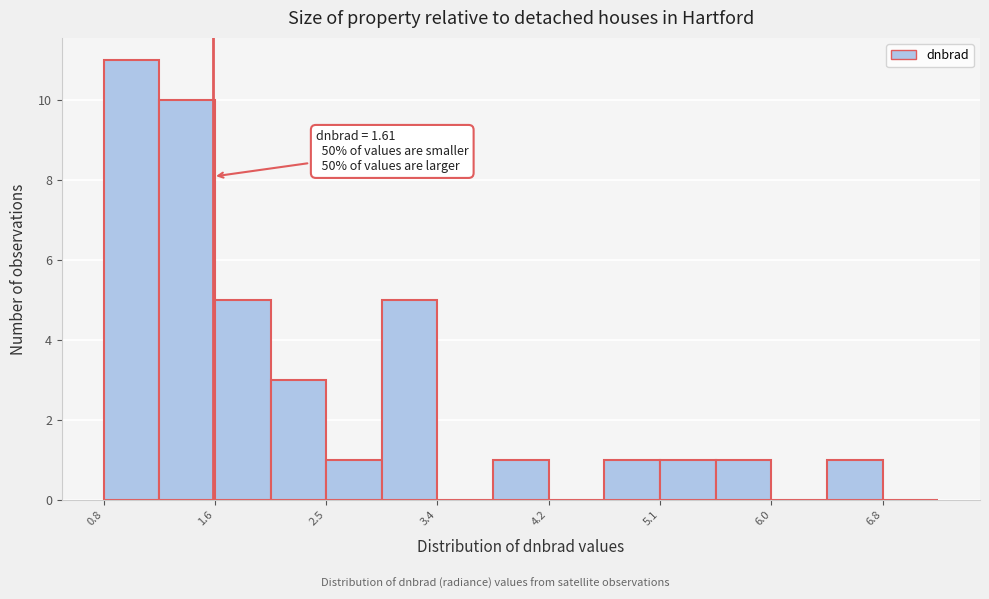

Over which range of the x-axis is the bar tallest?

0.8 to 1.2